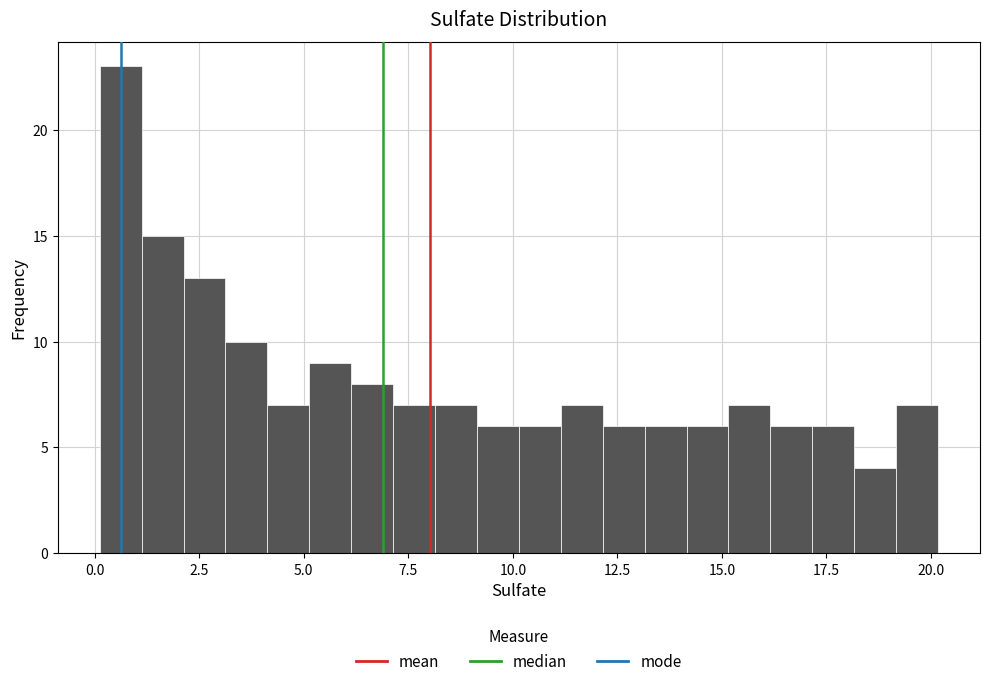

Read against the x-axis, roughly where is the centre of the tallest bar?

0.5